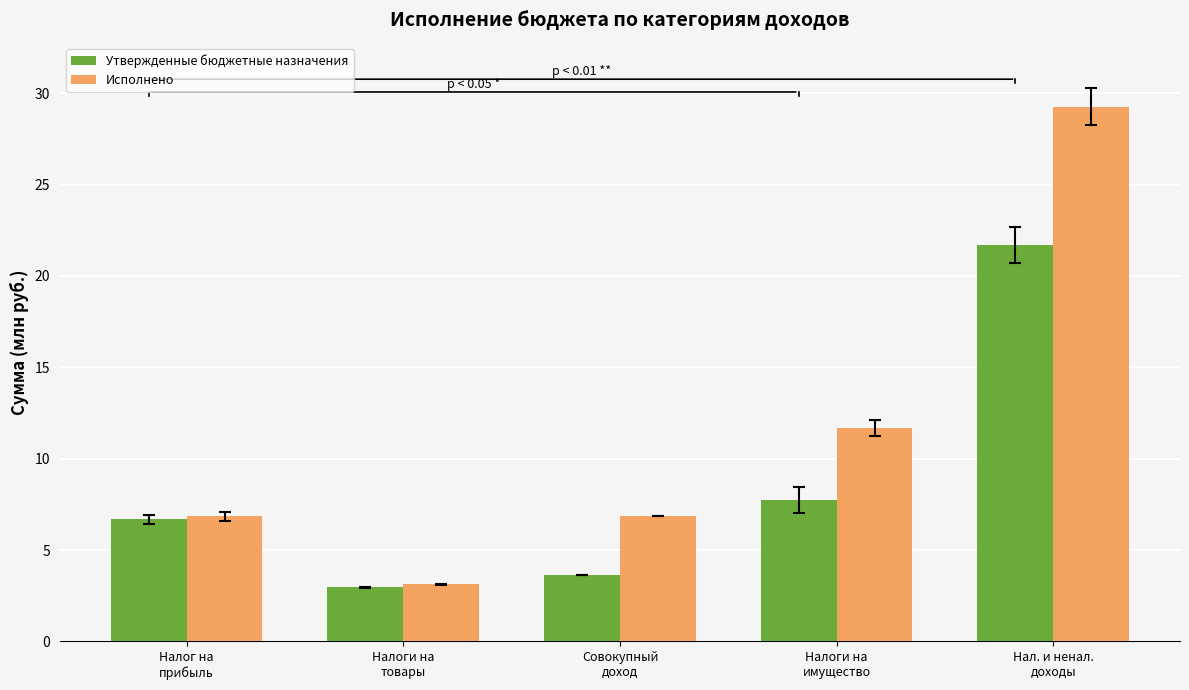

What is the difference between the maximum and minimum values in the Утвержденные бюджетные назначения series?

18.7